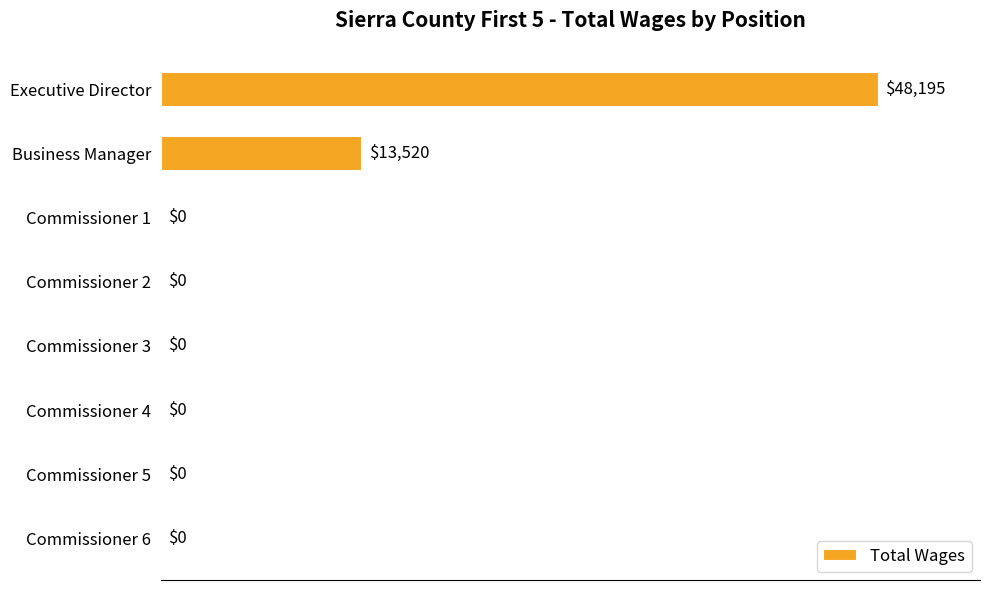

Reading bottom to top, what are all the values shown in this chart?

Commissioner 6=0	Commissioner 5=0	Commissioner 4=0	Commissioner 3=0	Commissioner 2=0	Commissioner 1=0	Business Manager=13520	Executive Director=48195